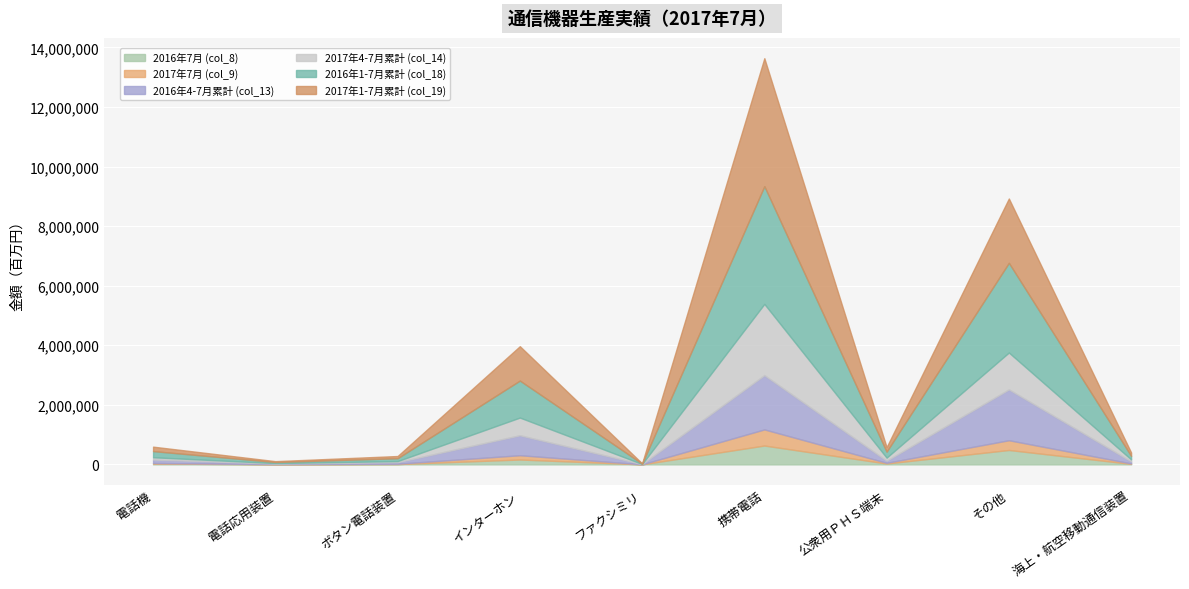

List the series in order of their peak value, lowest first.

2017年7月 (col_9), 2016年7月 (col_8), 2016年4-7月累計 (col_13), 2017年4-7月累計 (col_14), 2016年1-7月累計 (col_18), 2017年1-7月累計 (col_19)